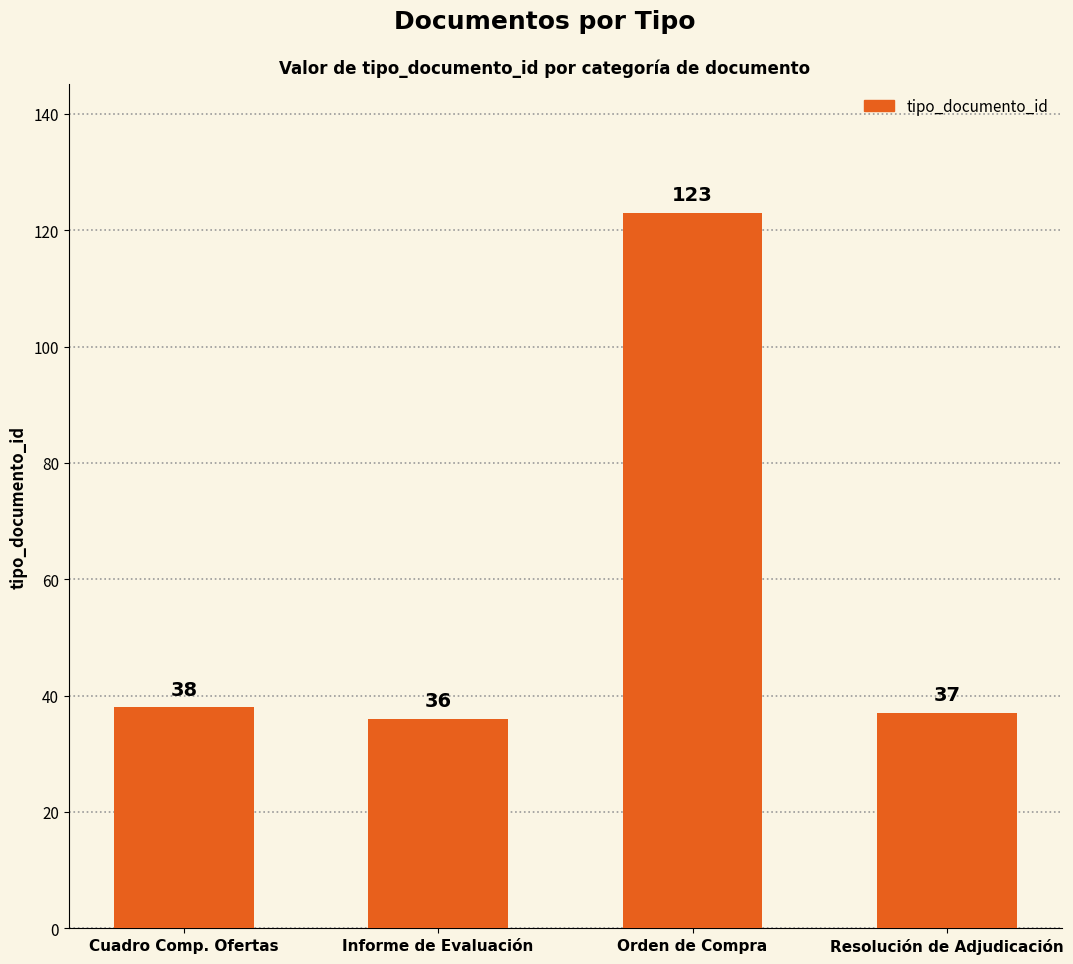

What is the label of the 1st bar from the left?

Cuadro Comp. Ofertas